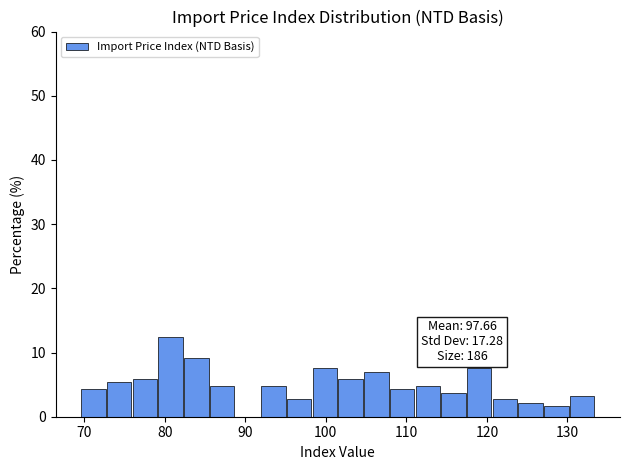

Around what value on the x-axis is the tallest bar? Give the approximate position of its centre, as read against the axis.

81